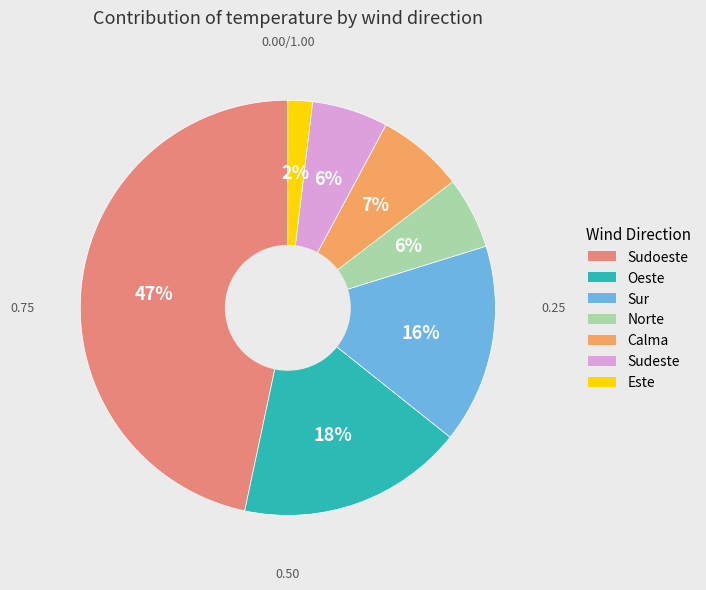

To the nearest percent, what percentage of the pie is Norte?

6%